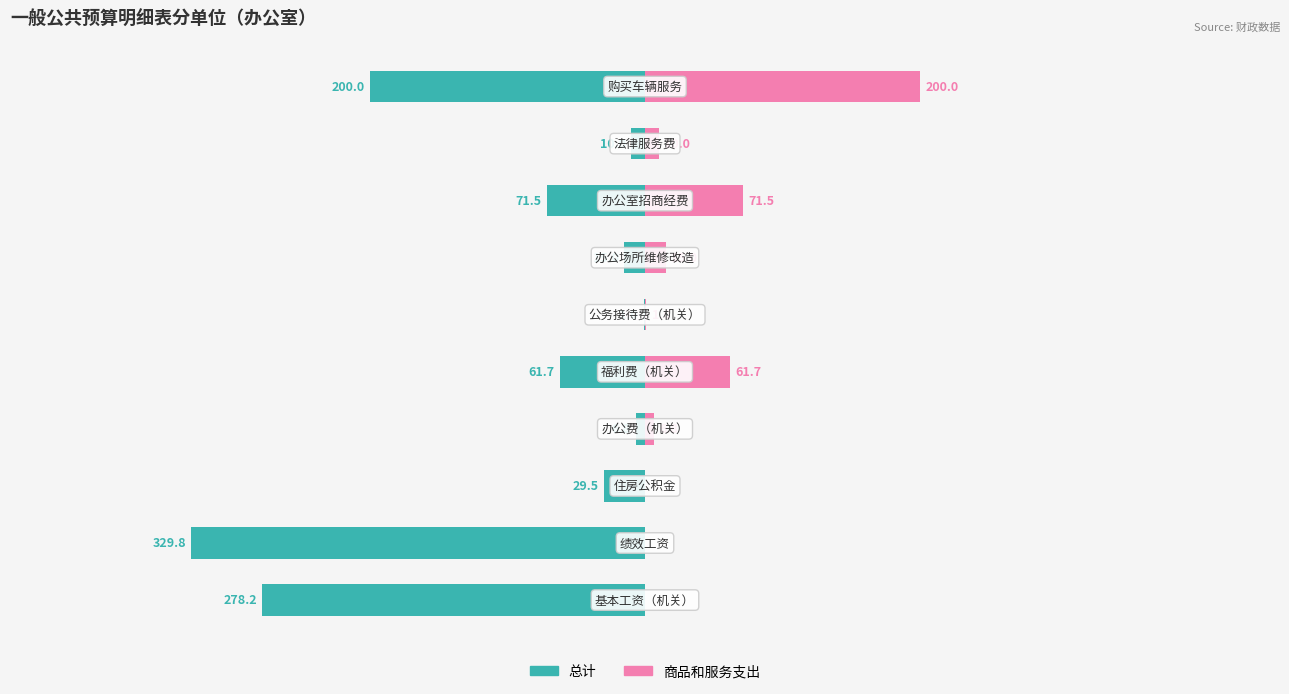

Count the number of categories in the chart.

10